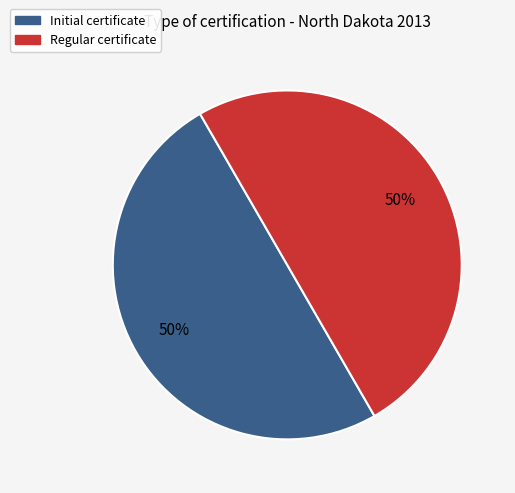

To the nearest percent, what percentage of the pie is Initial?

50%